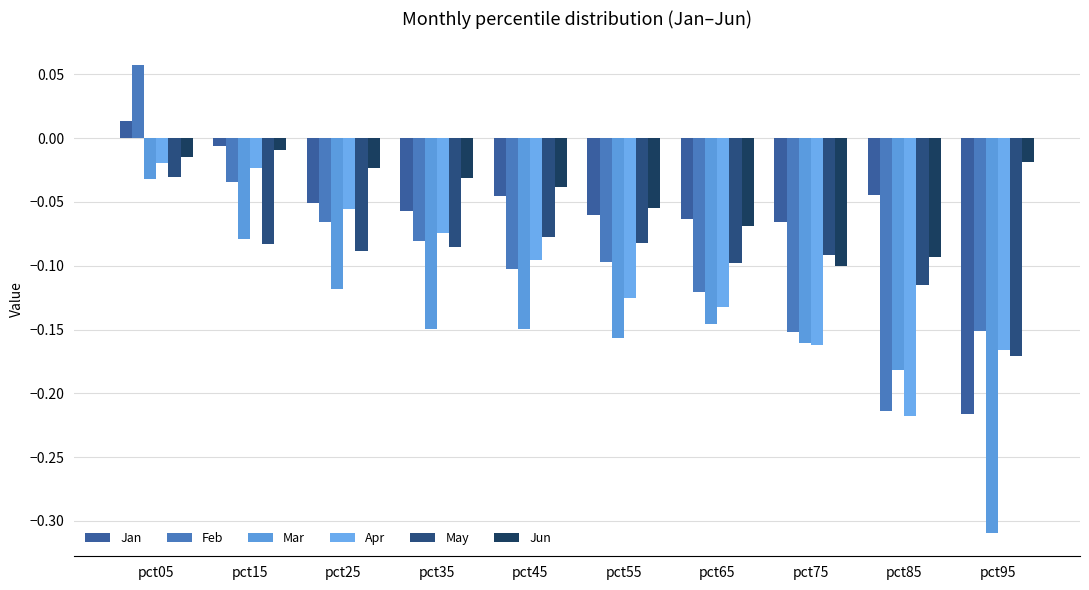

What is the sum of all May values?

-0.9